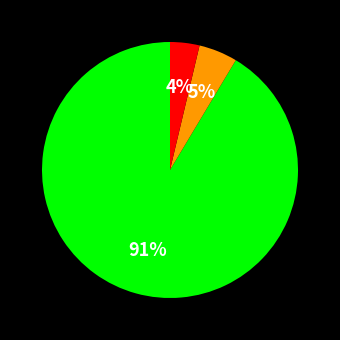

Is there a majority slice in this chart?

Yes